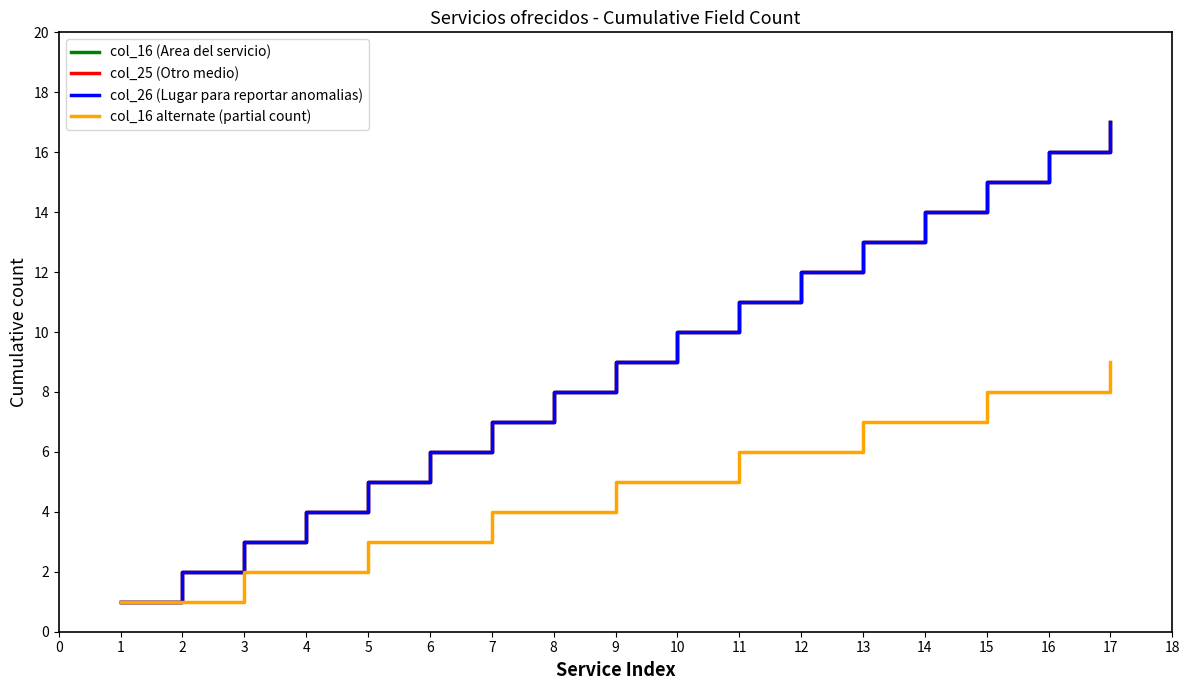

Does the chart have visible grid lines?

No